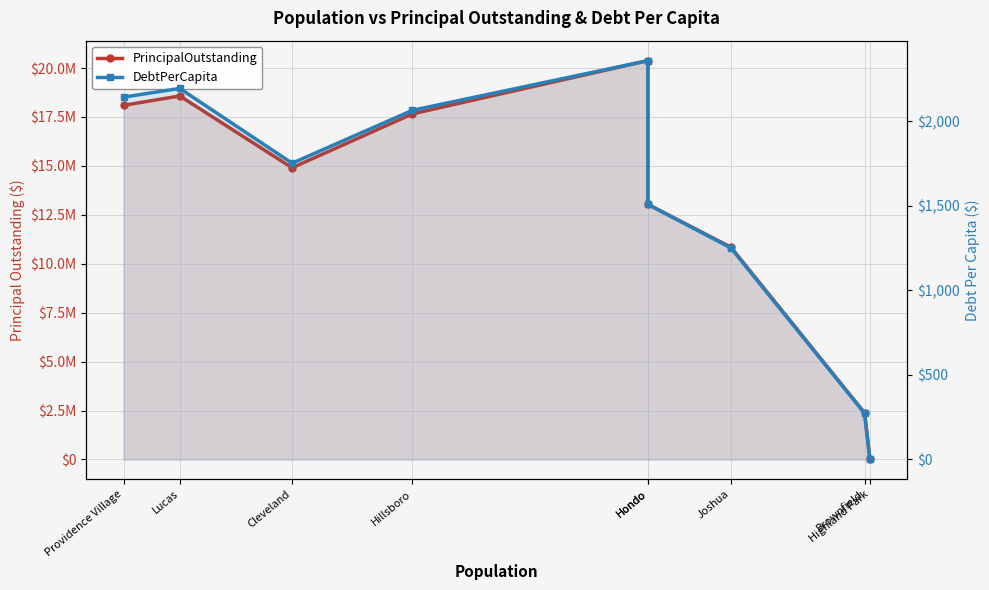

True or false: DebtPerCapita has more than 1 interior local peaks.

True